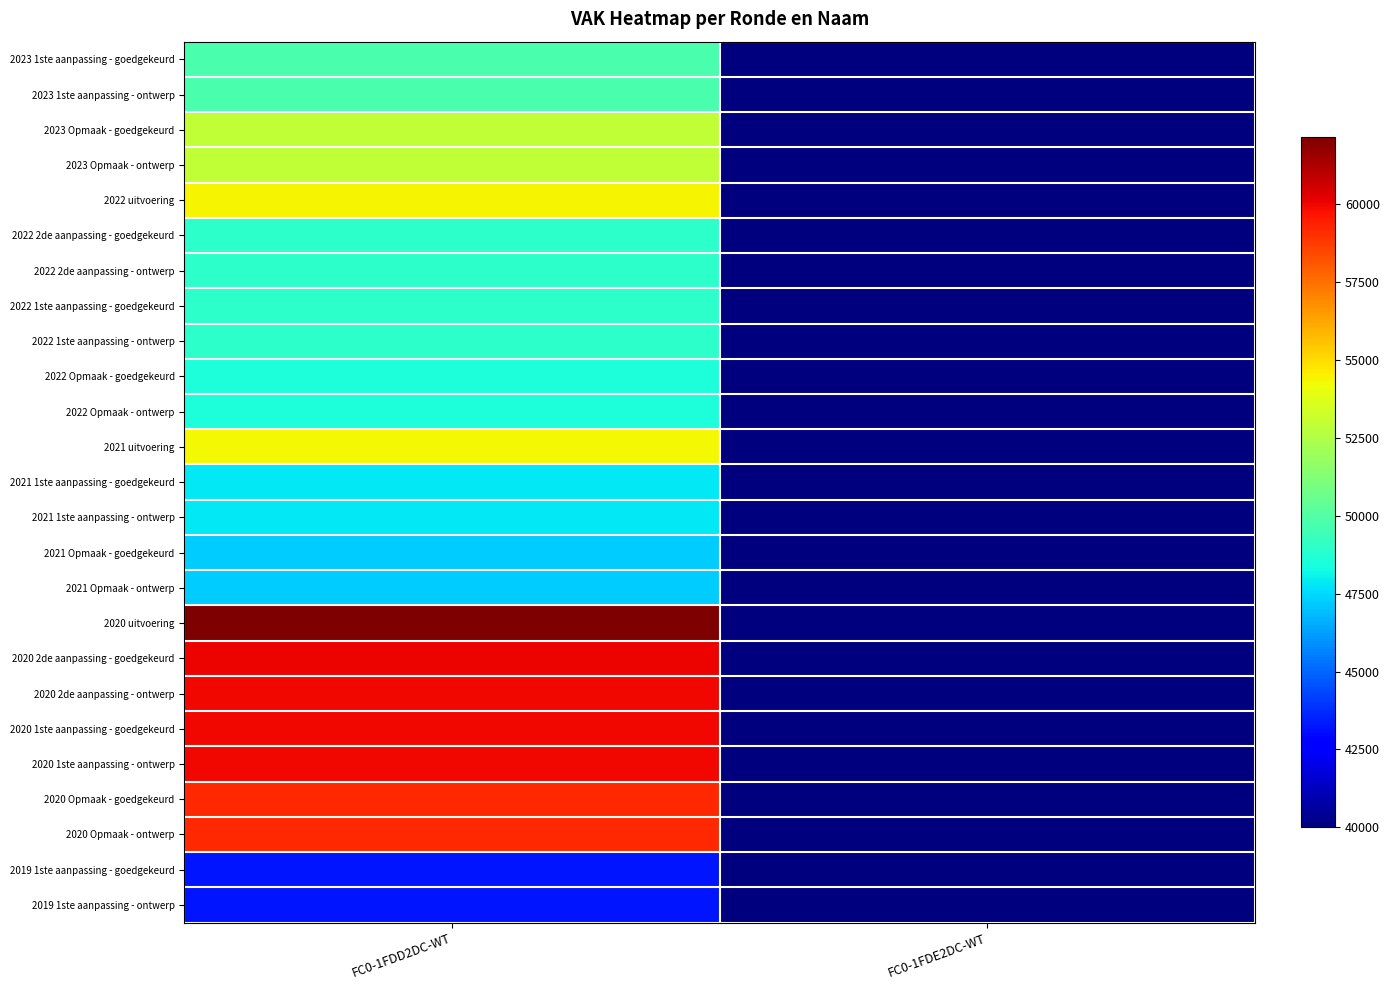

At which category is the sum across all series the highest?

FC0-1FDD2DC-WT